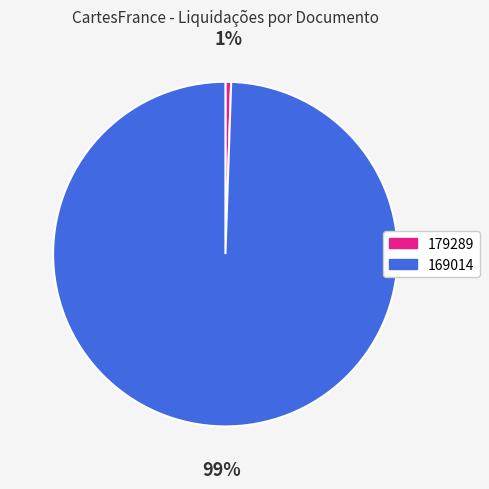

True or false: 169014 accounts for 89% of the total.

False